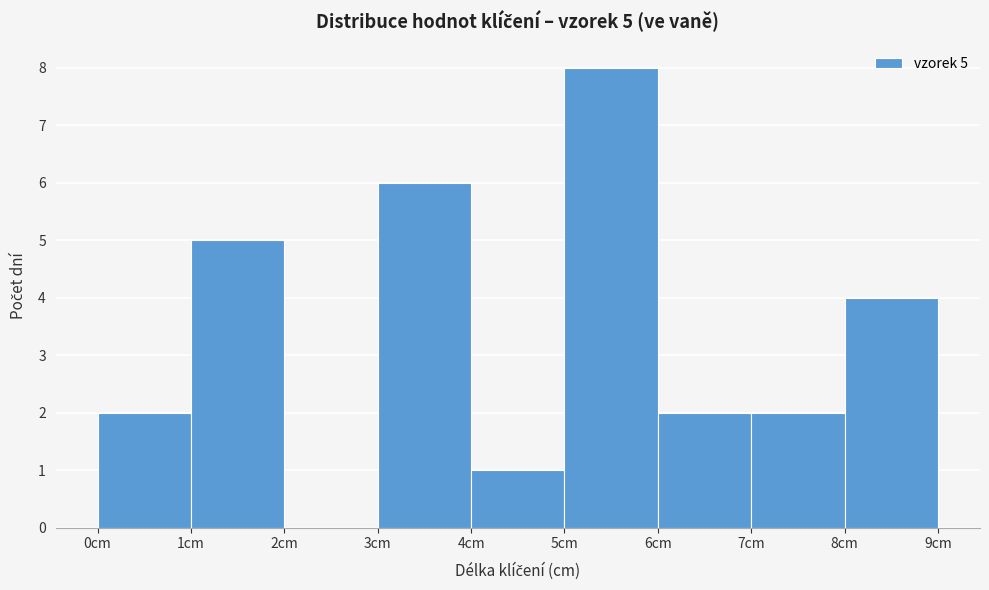

Over which range of the x-axis is the bar tallest?

5 to 6